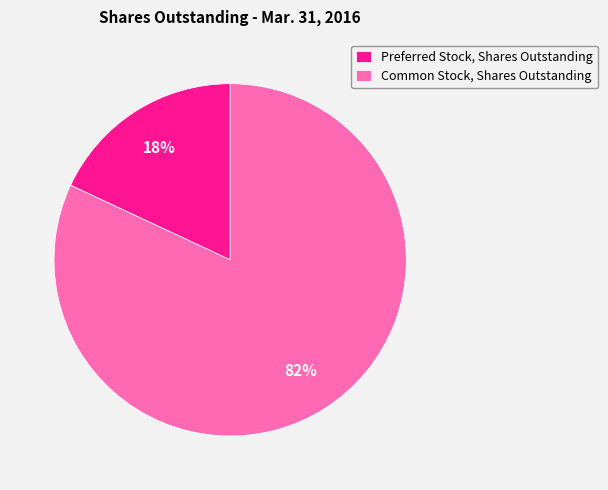

What is the ratio of the value at Preferred Stock, Shares Outstanding to the value at Common Stock, Shares Outstanding?

0.2